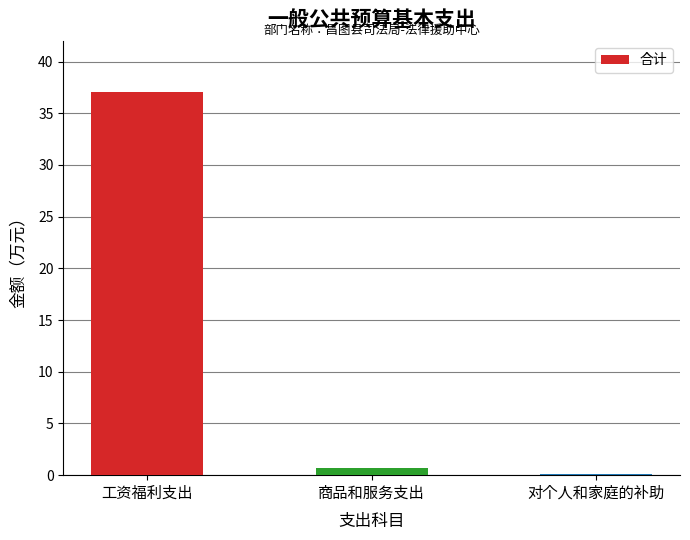

At which category does the chart reach its peak across all series?

工资福利支出